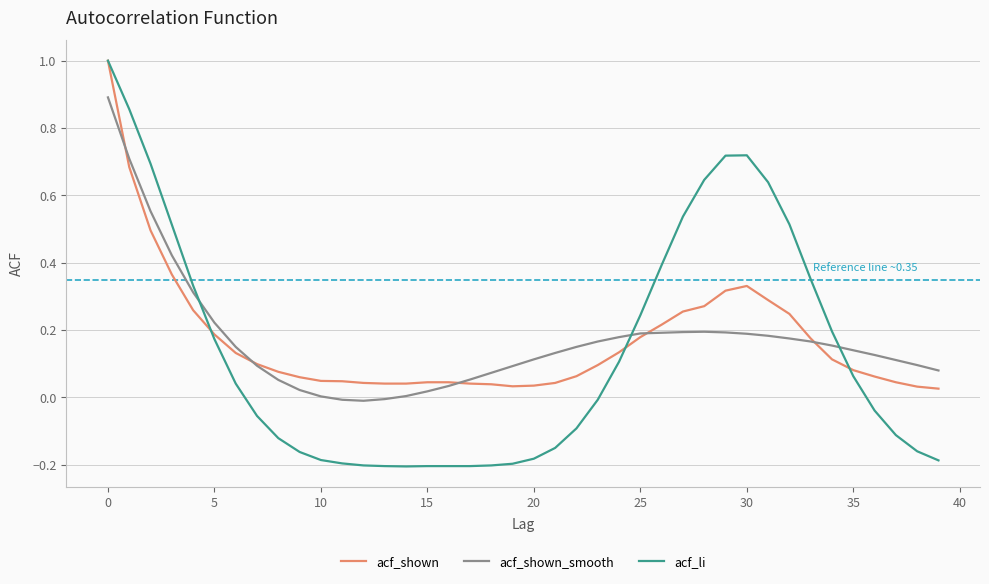

Does the chart display data point markers on the line(s)?

No